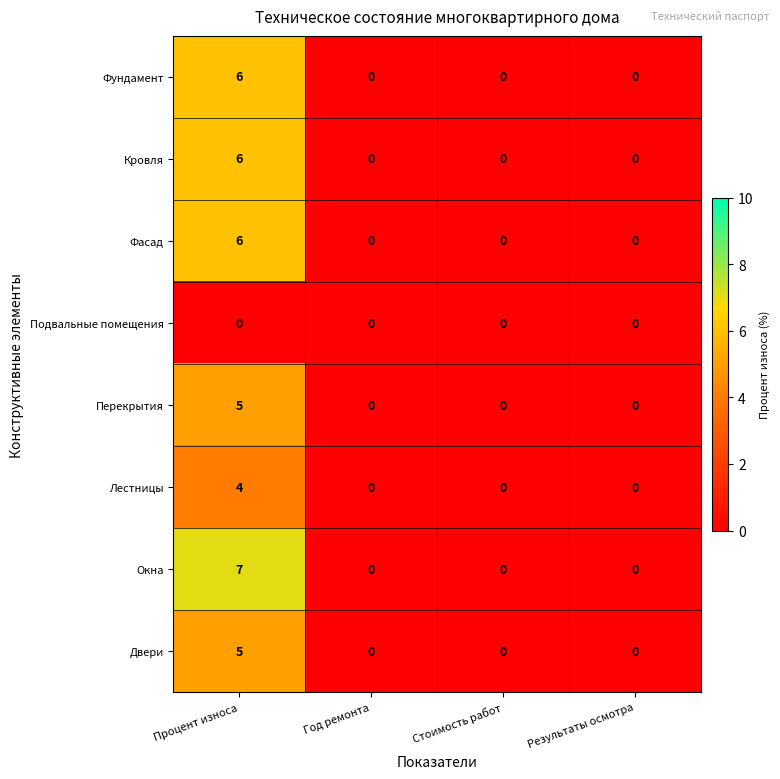

Which series has the largest total across all categories?

Окна